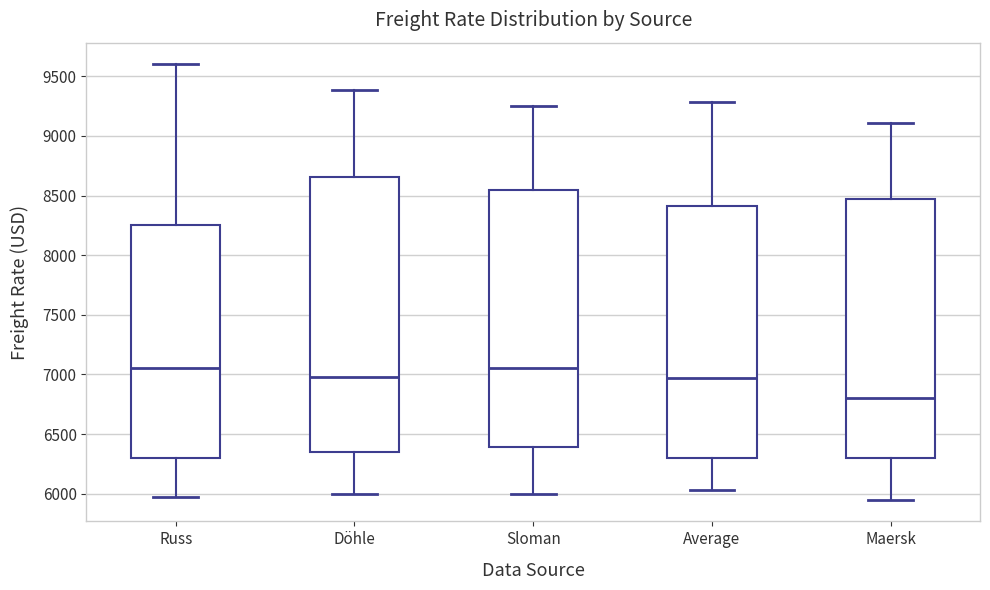

Which box is the tallest, from its lower edge to its upper edge?

Döhle